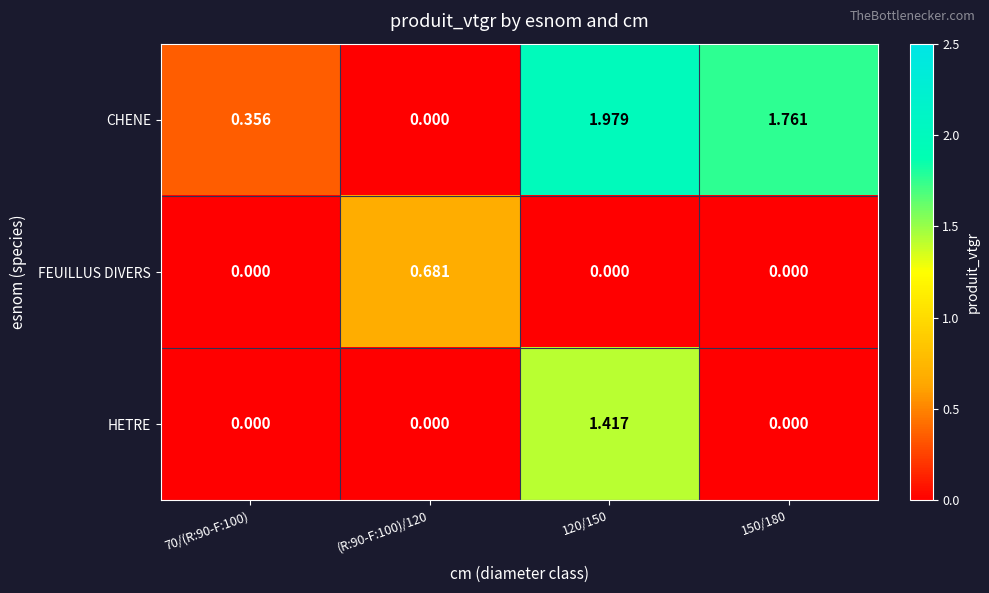

List the series in order of their overall mean, lowest first.

FEUILLUS DIVERS, HETRE, CHENE